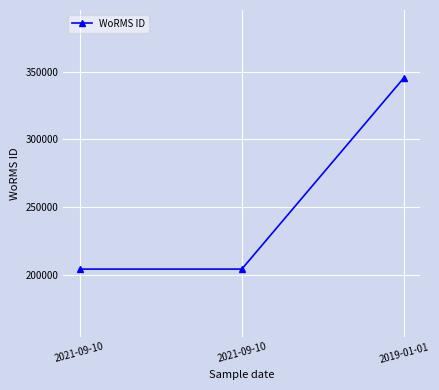

Read the value at 2019-01-01, to the nearest 100.

345500